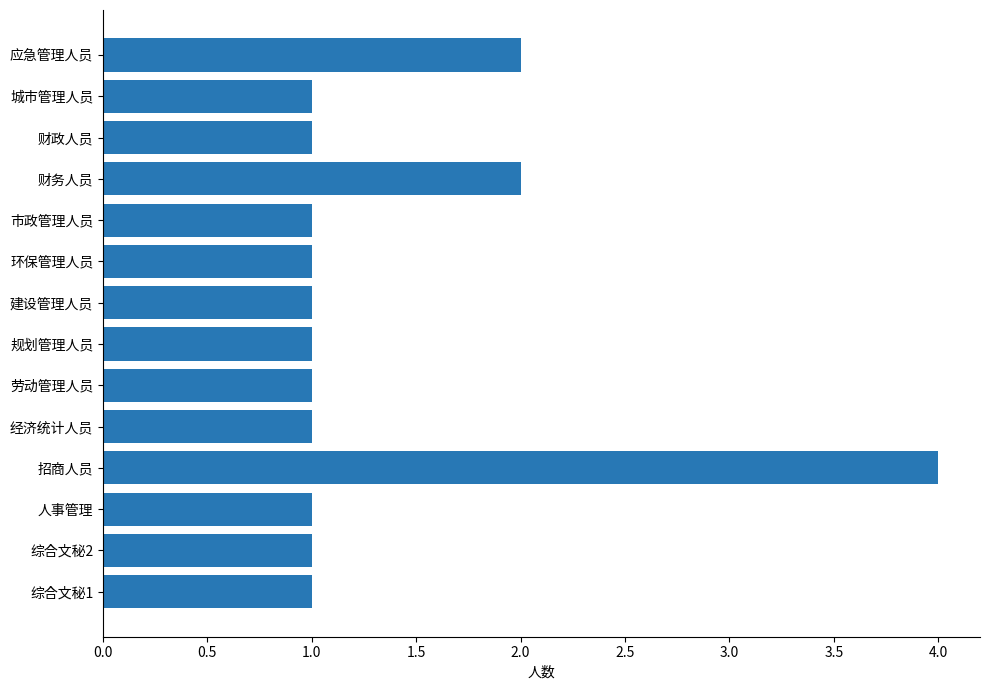

What is the greatest value displayed?

4